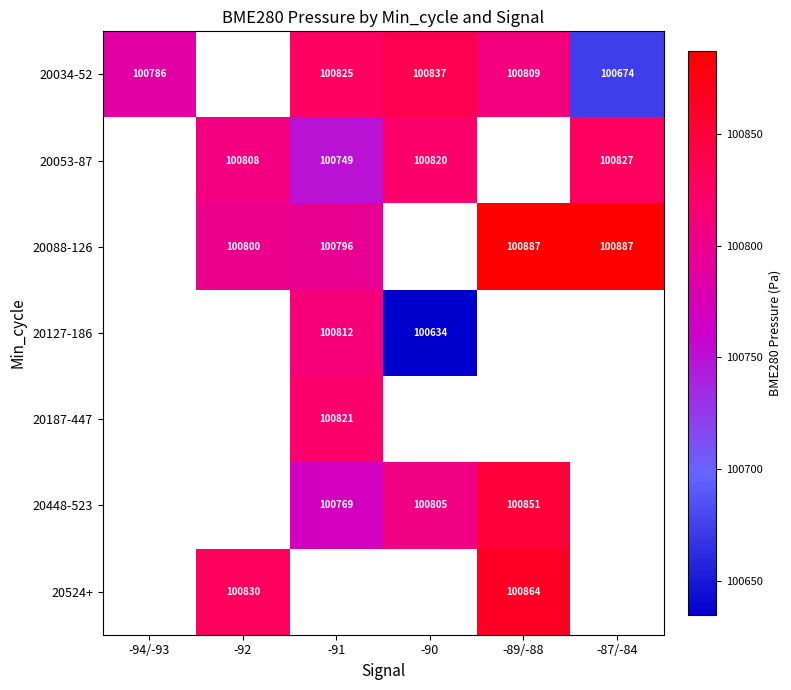

How many values in 20088-126 are above zero?

4